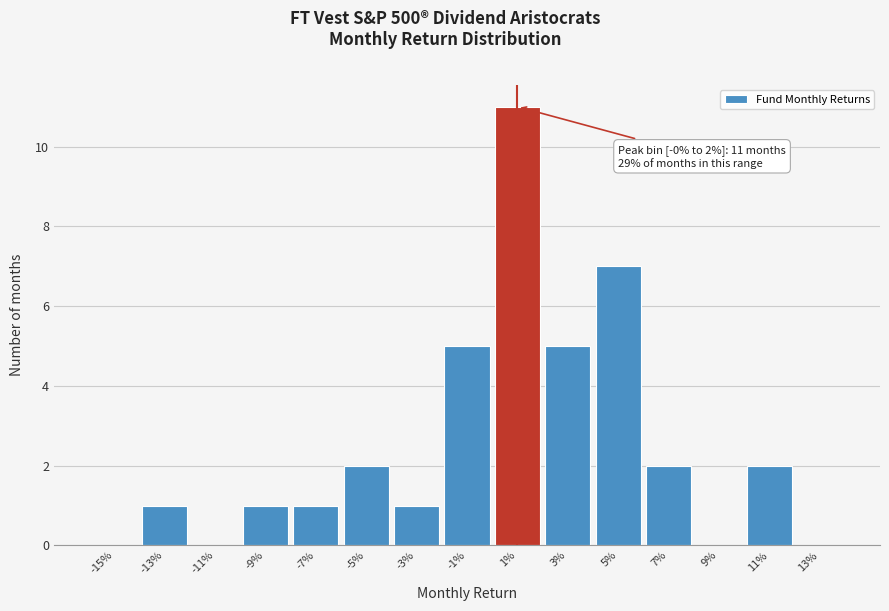

Reading right to left, list all the values displayed in this chart.

13%=0	11%=2	9%=0	7%=2	5%=7	3%=5	1%=11	-1%=5	-3%=1	-5%=2	-7%=1	-9%=1	-11%=0	-13%=1	-15%=0